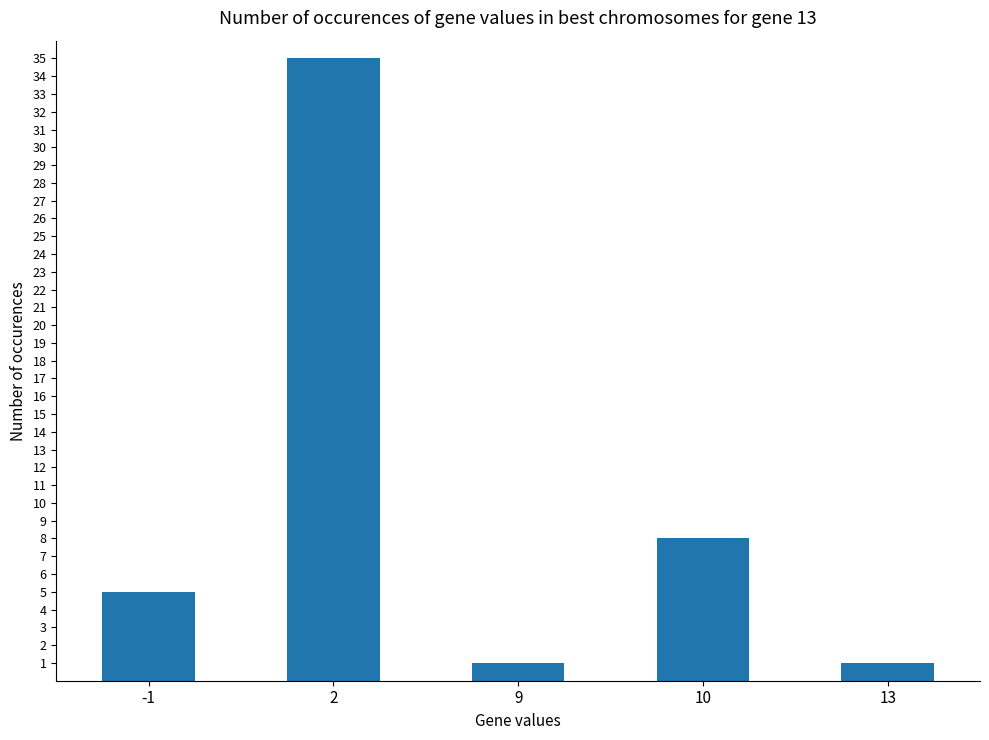

What is the difference between the maximum and minimum values?

34